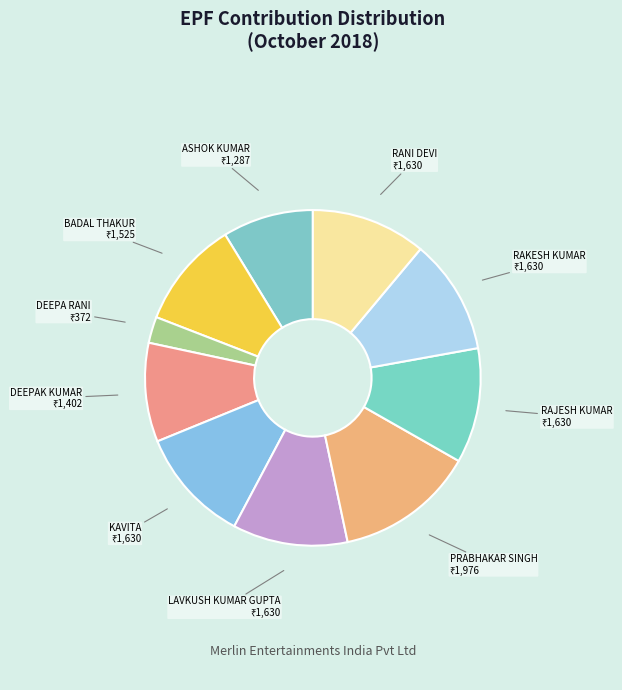

How many slices are in this pie chart?

10